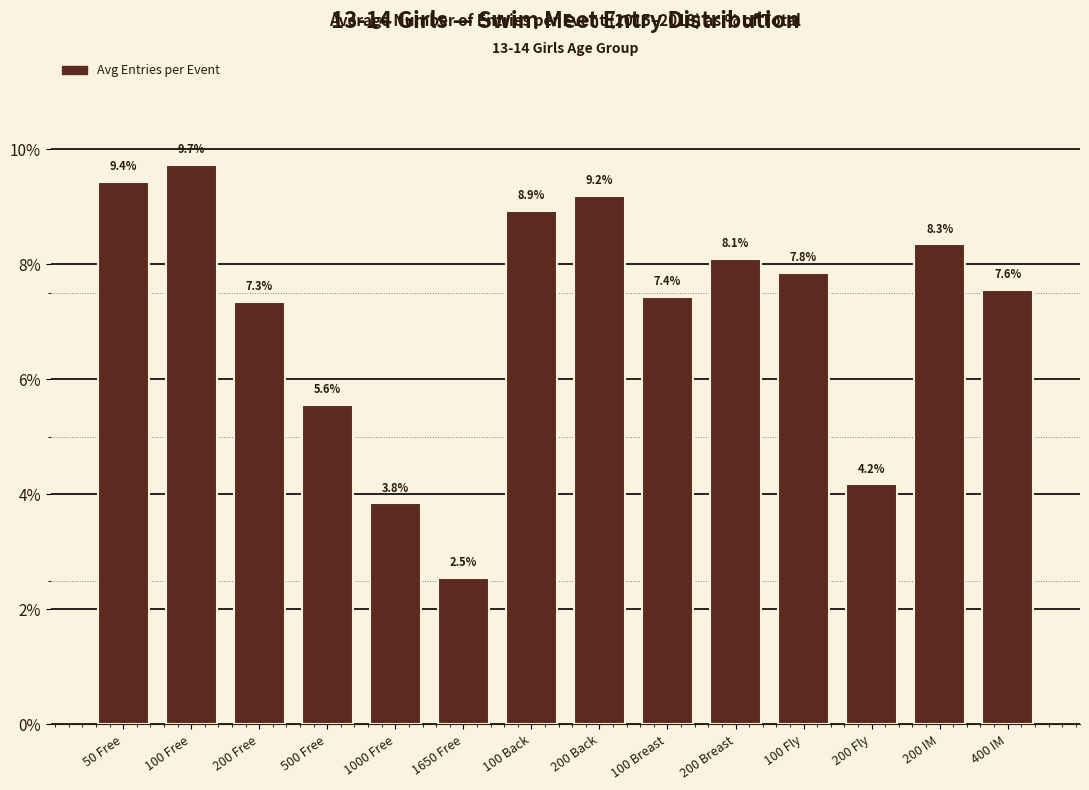

Reading left to right, list all the values displayed in this chart.

50 Free=9.4	100 Free=9.7	200 Free=7.3	500 Free=5.6	1000 Free=3.8	1650 Free=2.5	100 Back=8.9	200 Back=9.2	100 Breast=7.4	200 Breast=8.1	100 Fly=7.8	200 Fly=4.2	200 IM=8.3	400 IM=7.6